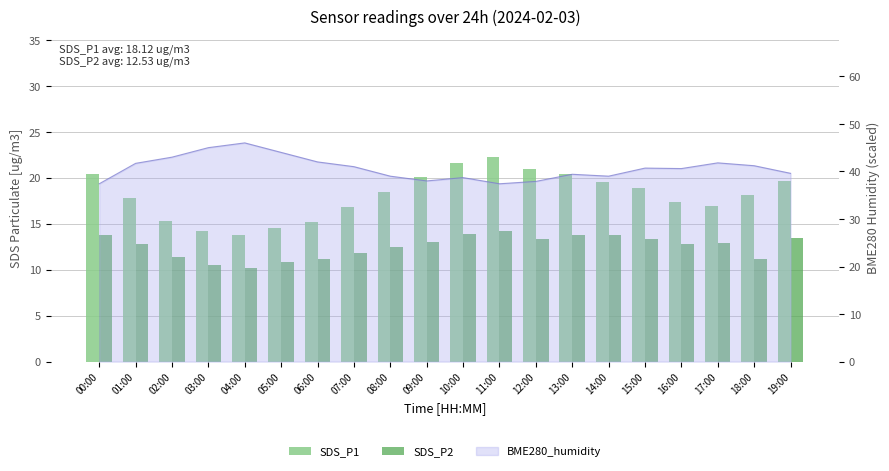

What is the minimum value shown in the chart?

10.2